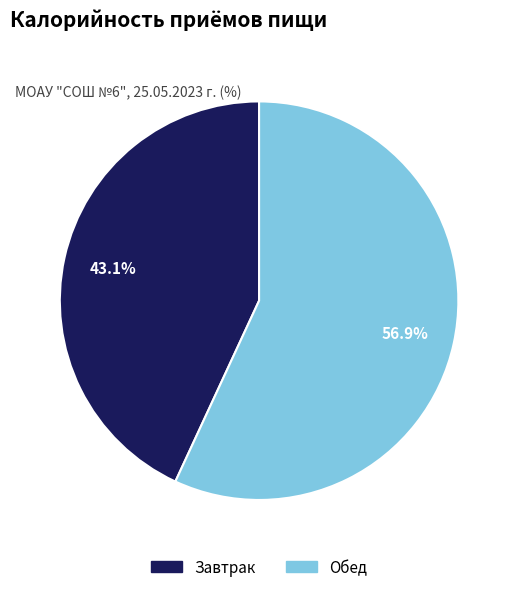

How many segments does this pie chart have?

2